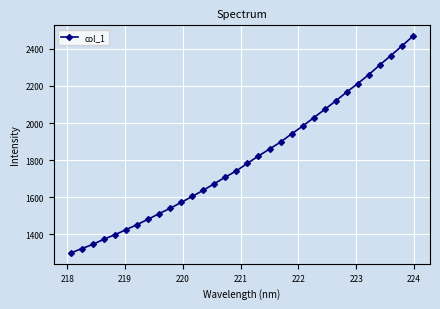

What is the minimum value shown in the chart?

1299.7